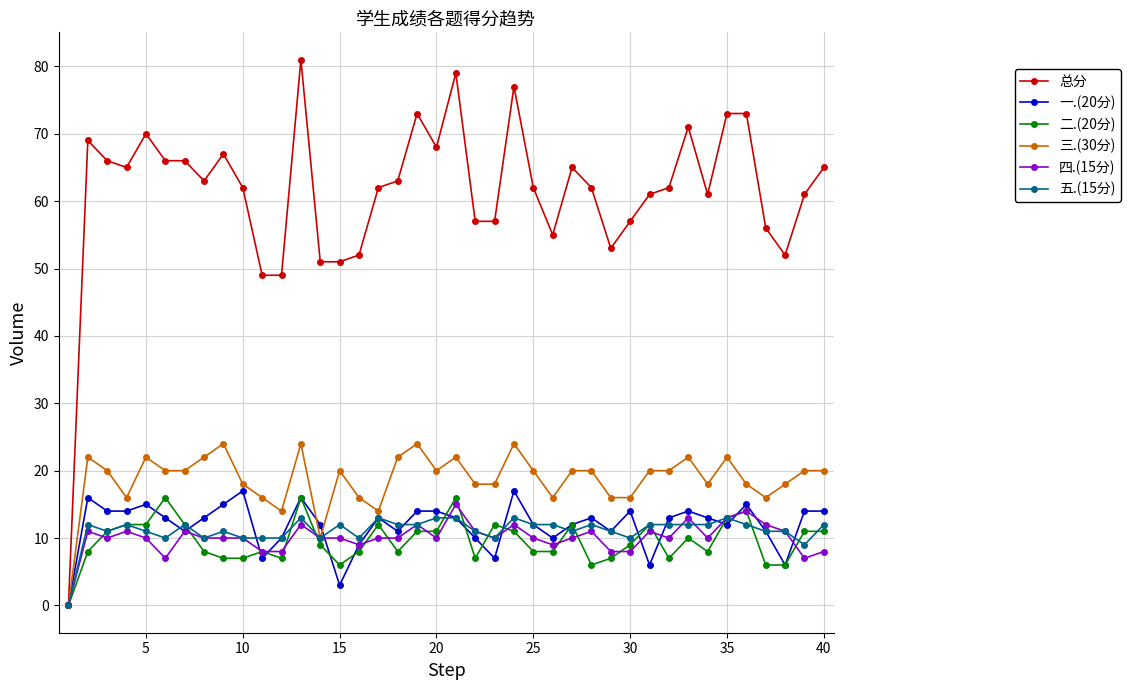

True or false: 四.(15分) has more than 2 interior local peaks.

True